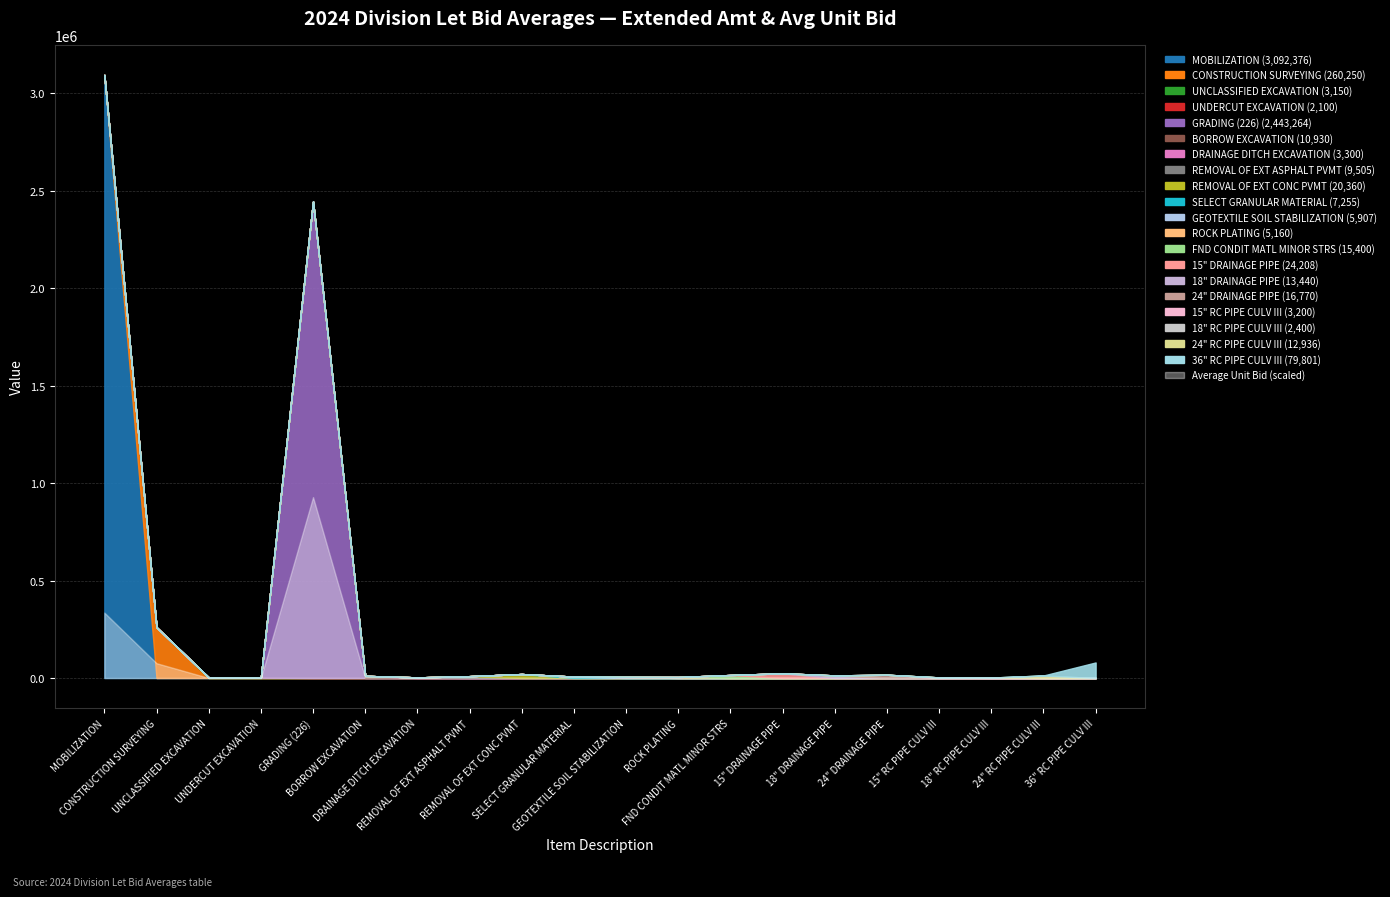

How many values in the Extended Amt series exceed 12936?

9